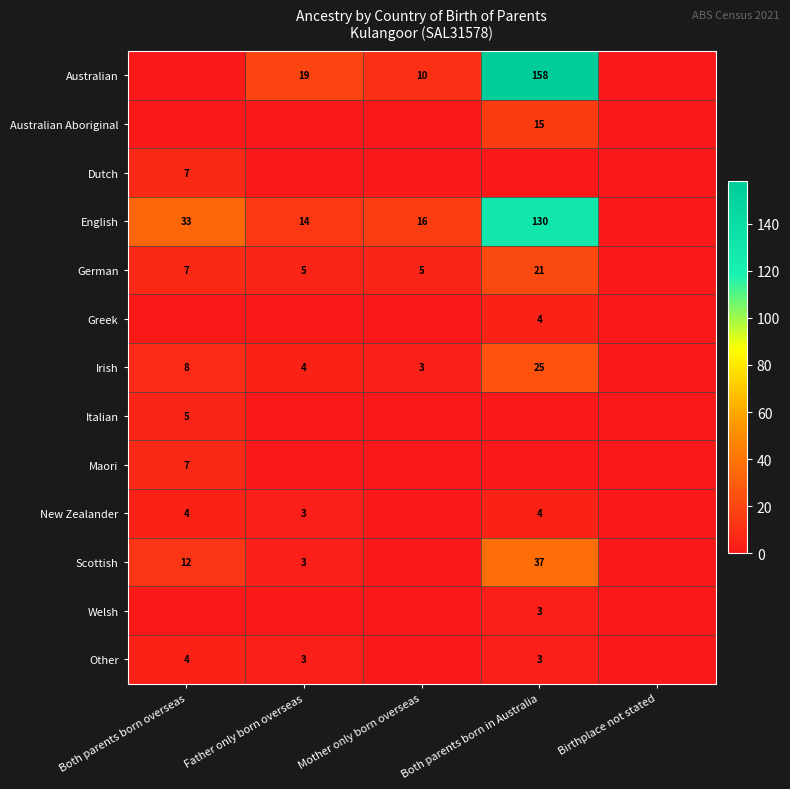

The value of Greek at Both parents born in Australia is 4. True or false?

True